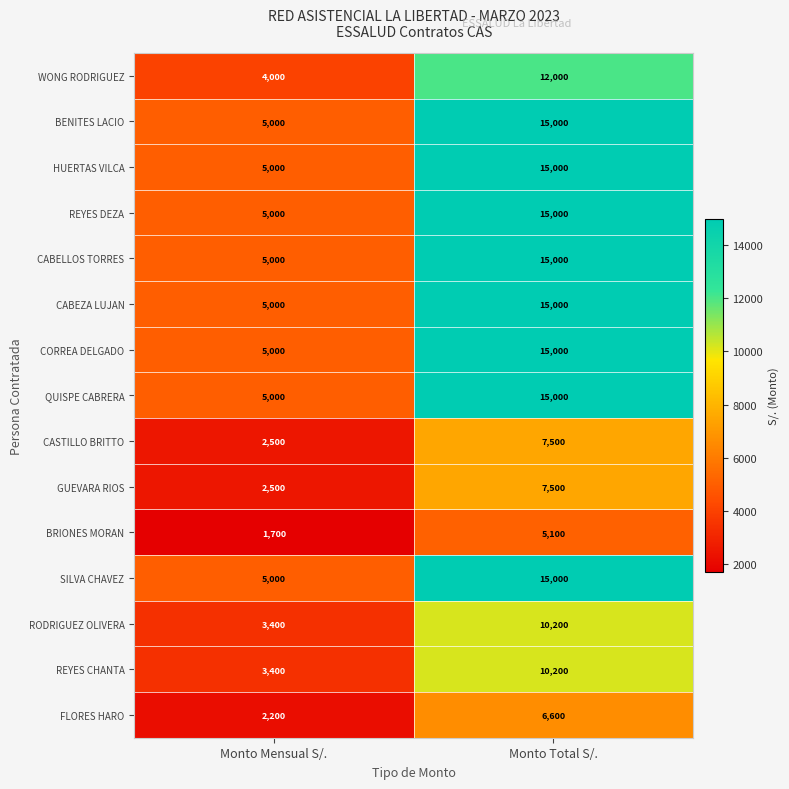

What is the total value across all series at Monto Mensual S/.?

59700